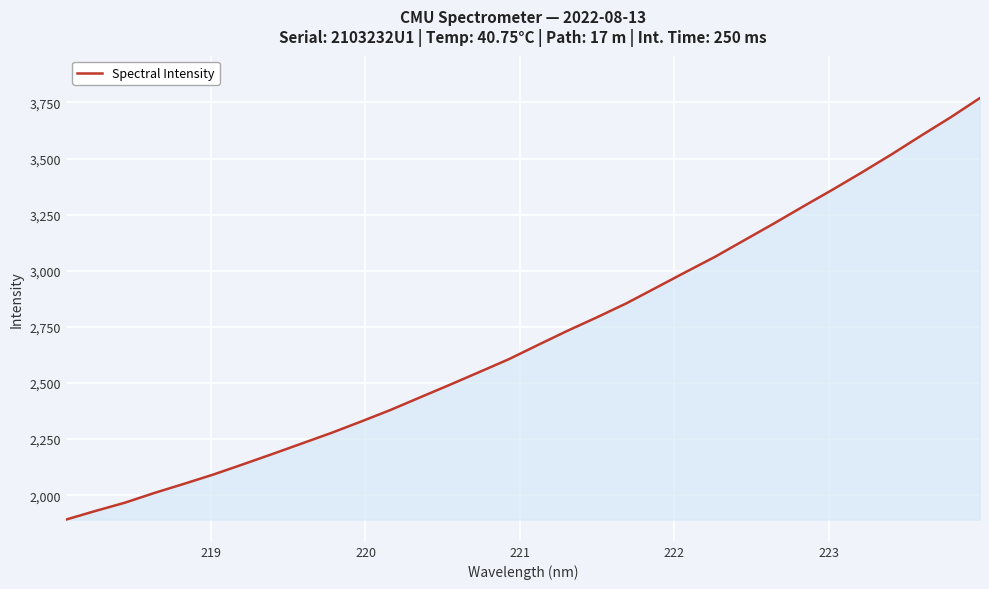

What is the maximum value shown in the chart?

3769.7